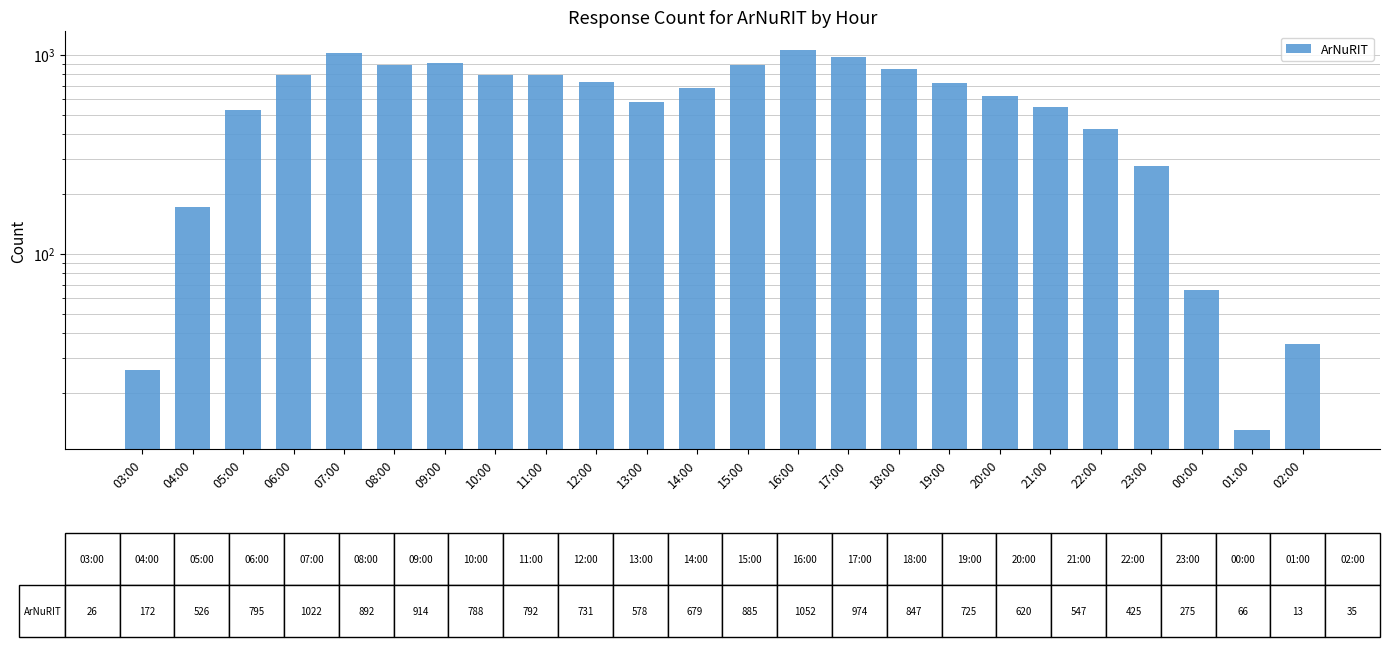

Are the bars grouped side by side (vs. stacked)?

No